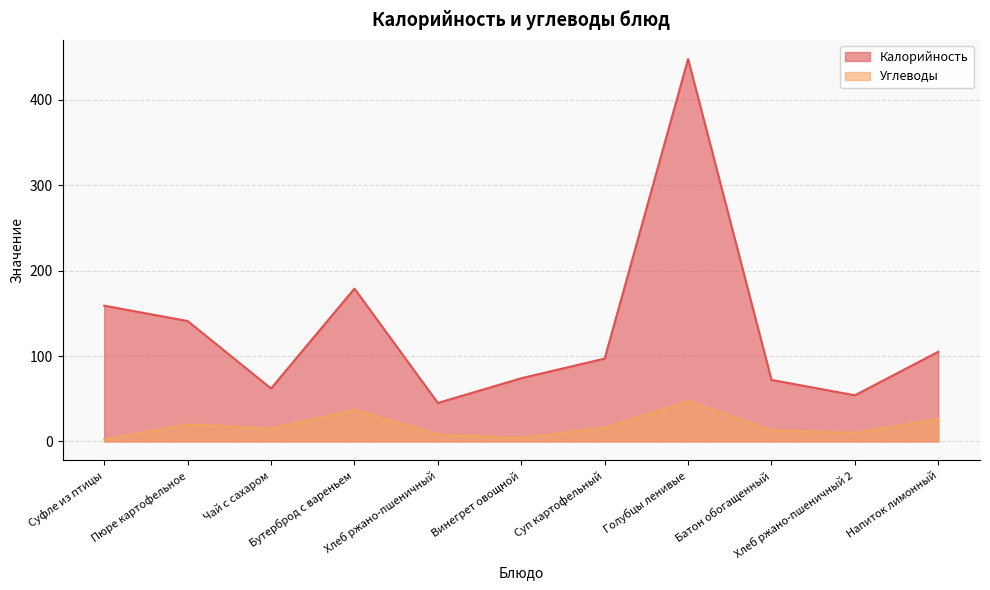

True or false: Углеводы has more than 1 interior local peaks.

True